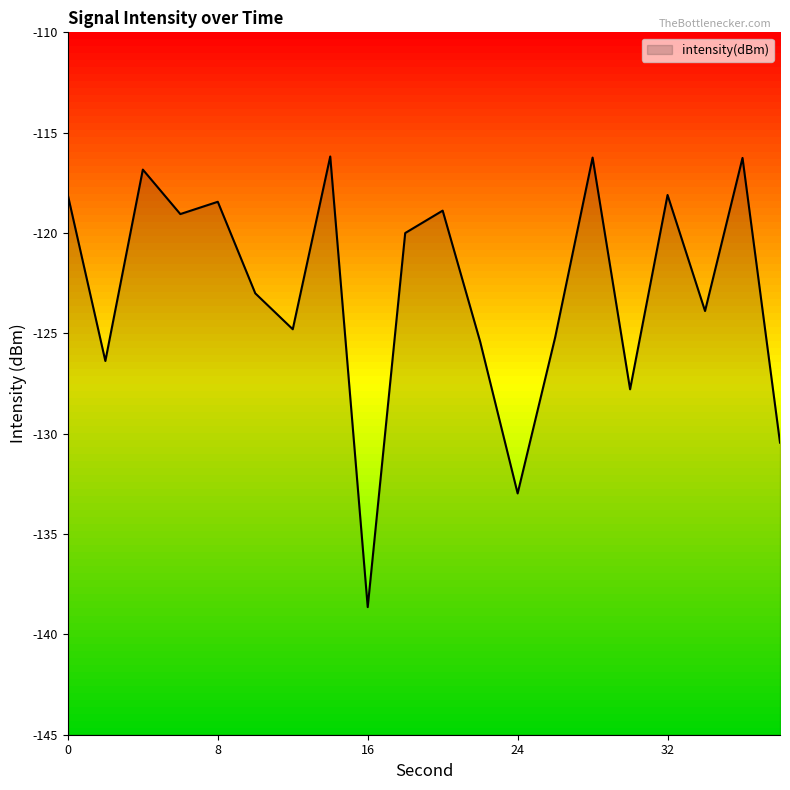

What is the maximum value shown in the chart?

-116.2